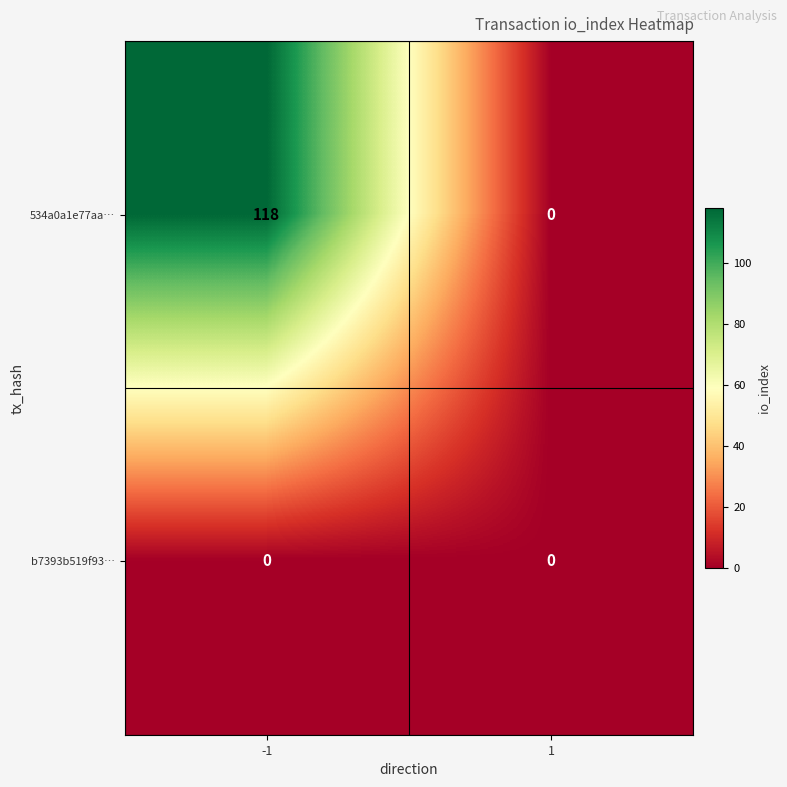

Which series has the largest total across all categories?

534a0a1e77aa…